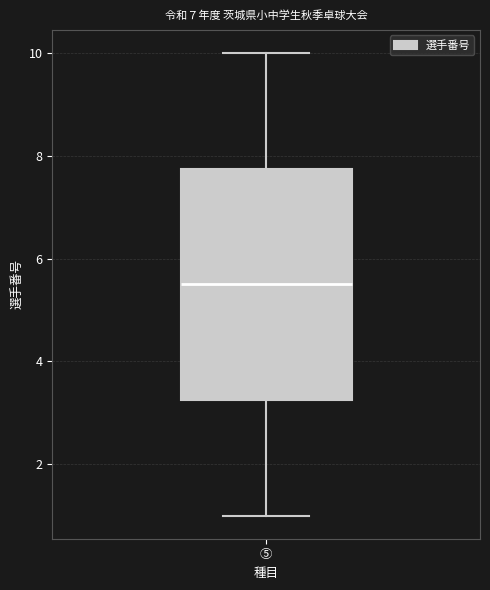

Transcribe this box plot: give where the median line is, the range the box spans, and where the two whiskers end, as read against the y-axis. The values are not printed on the chart, so give them approximately, as read against the axis.

median 5.6, box 3.2 to 7.8, whiskers 1.0 to 10.0